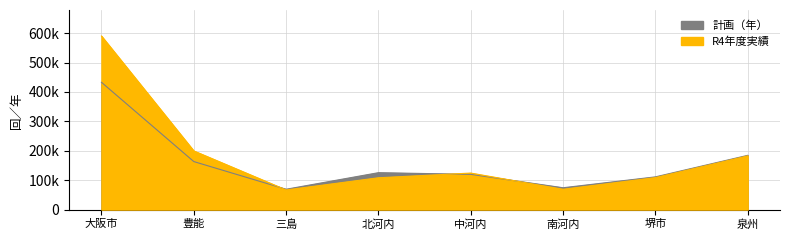

What are all the series names shown in the legend?

計画（年）, R4年度実績